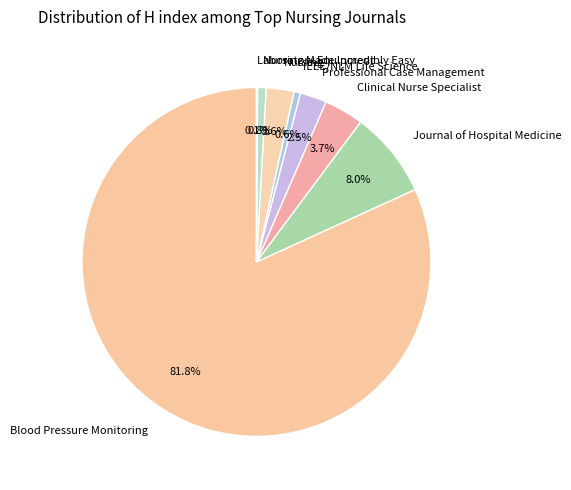

What is the total percentage of IEEE/NLM Life Science and Nursing Made Incredibly Easy?

1.4%